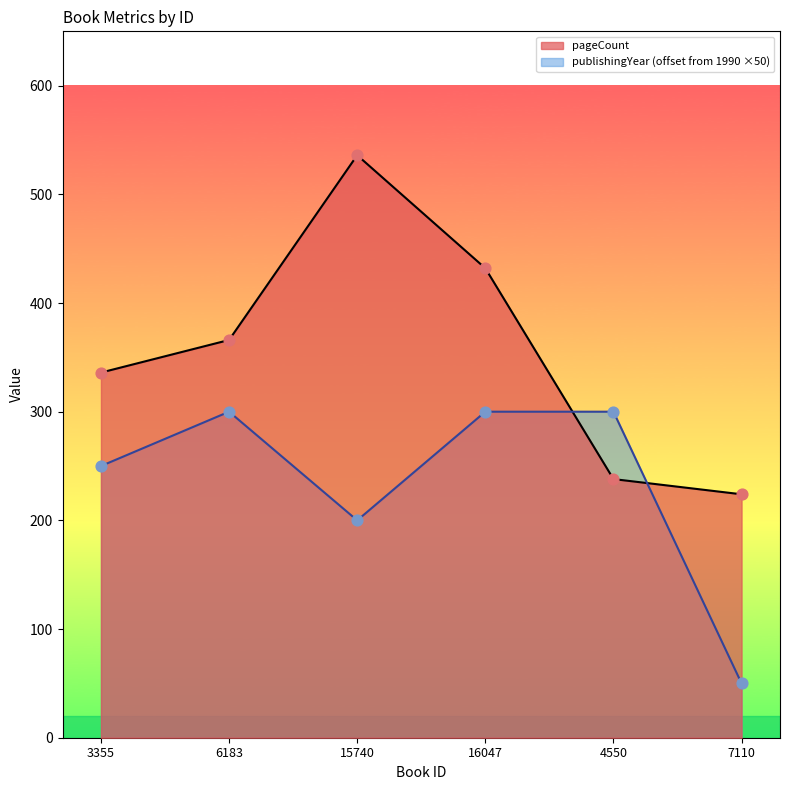

Is the value of publishingYear at 15740 greater than the value of pageCount at 7110?

No